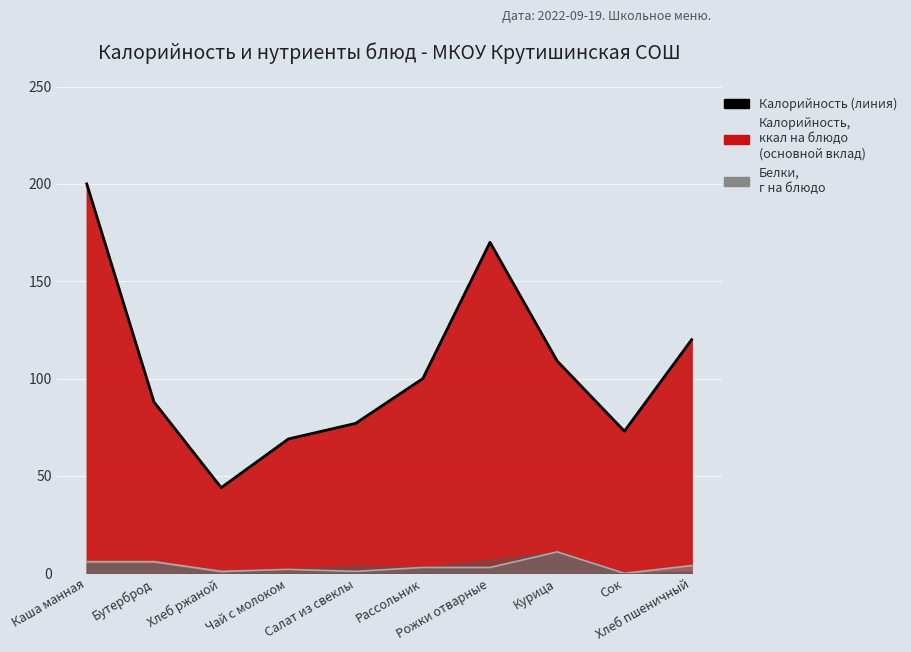

What is the approximate value of Калорийность (линия) at Хлеб ржаной, to the nearest 10?

40